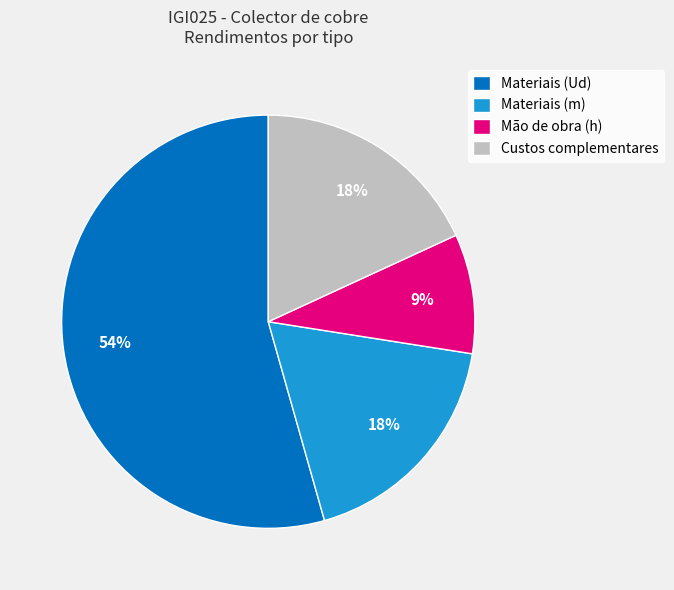

Is the sum of Materiais (Ud) and Mão de obra (h) greater than half?

Yes